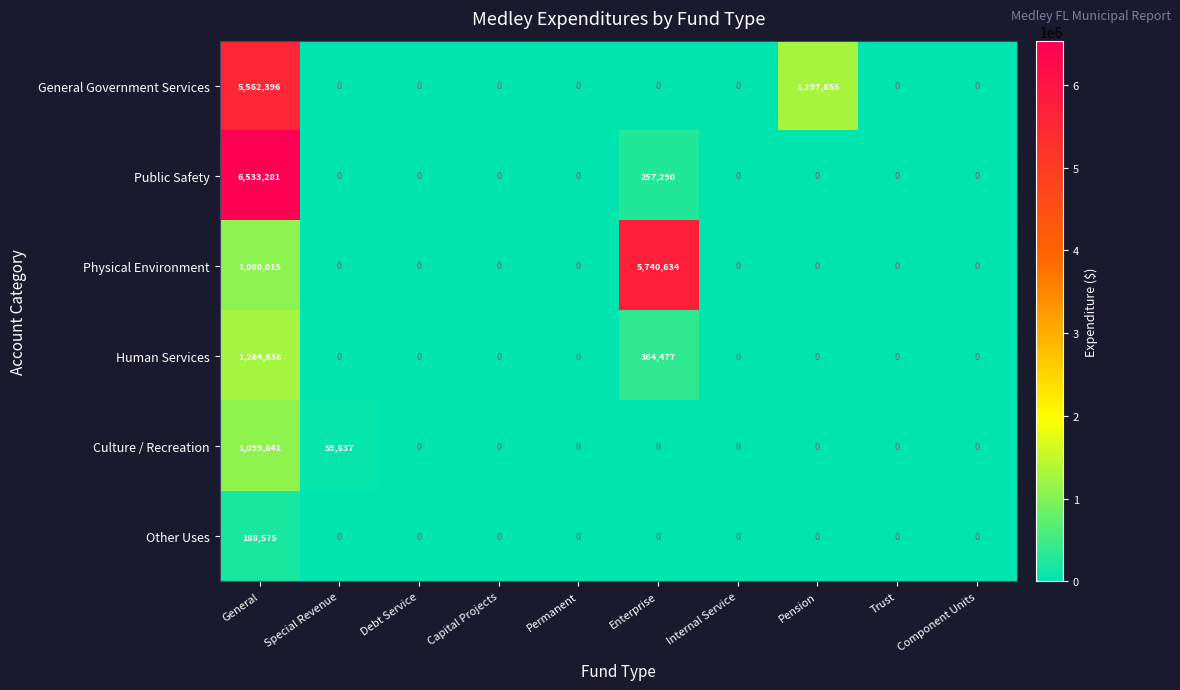

At how many categories does at least one series exceed 4322009?

2